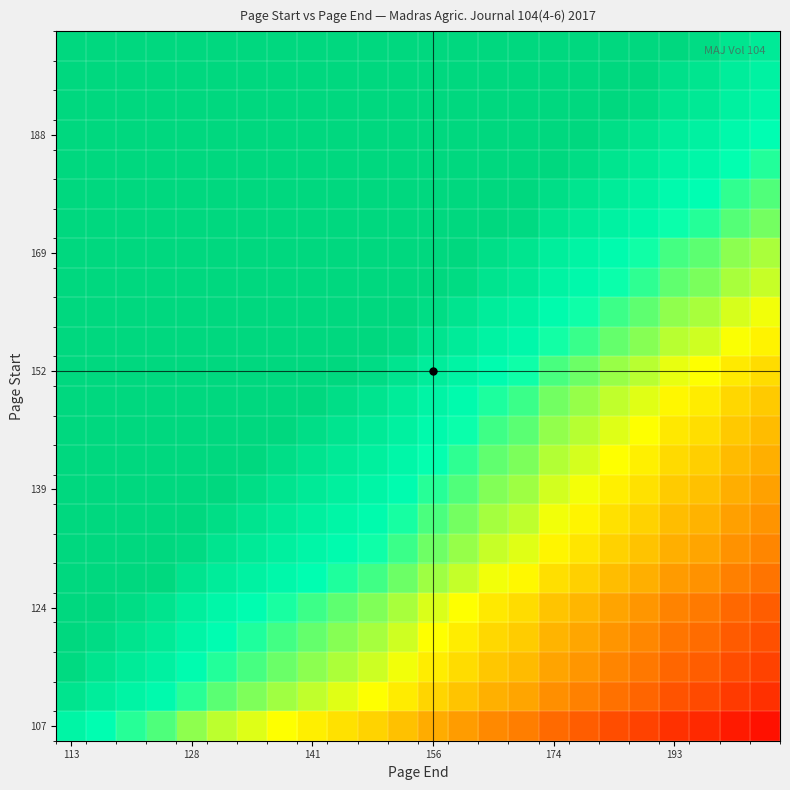

How many distinct data groups are displayed?

24